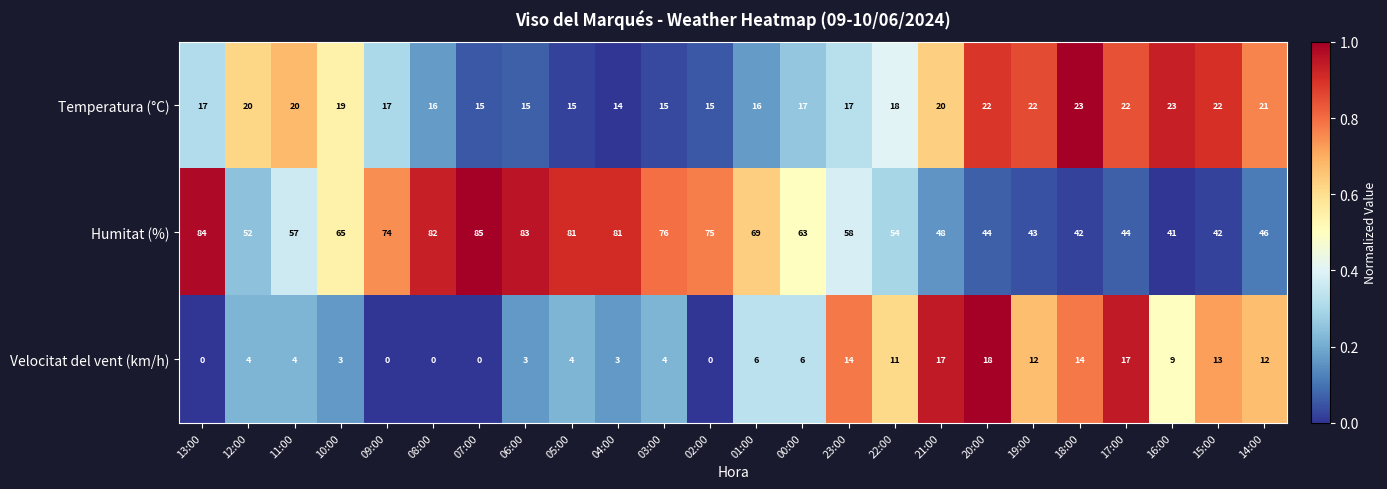

What is the total value across all series at 23:00?

89